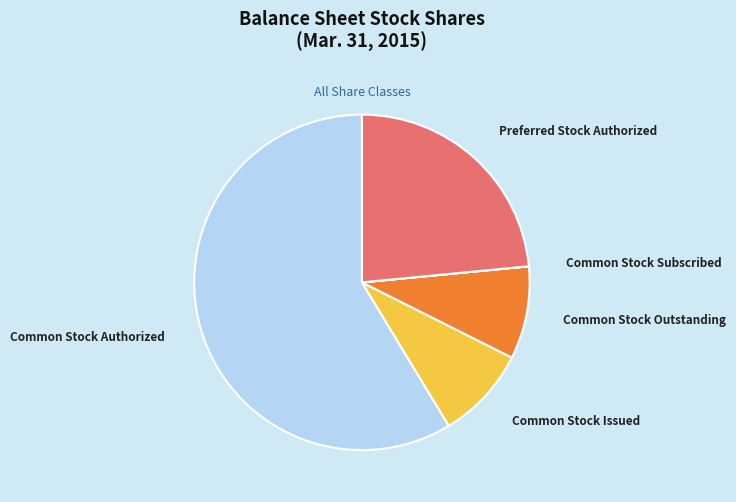

True or false: Common Stock Authorized accounts for 59% of the total.

True